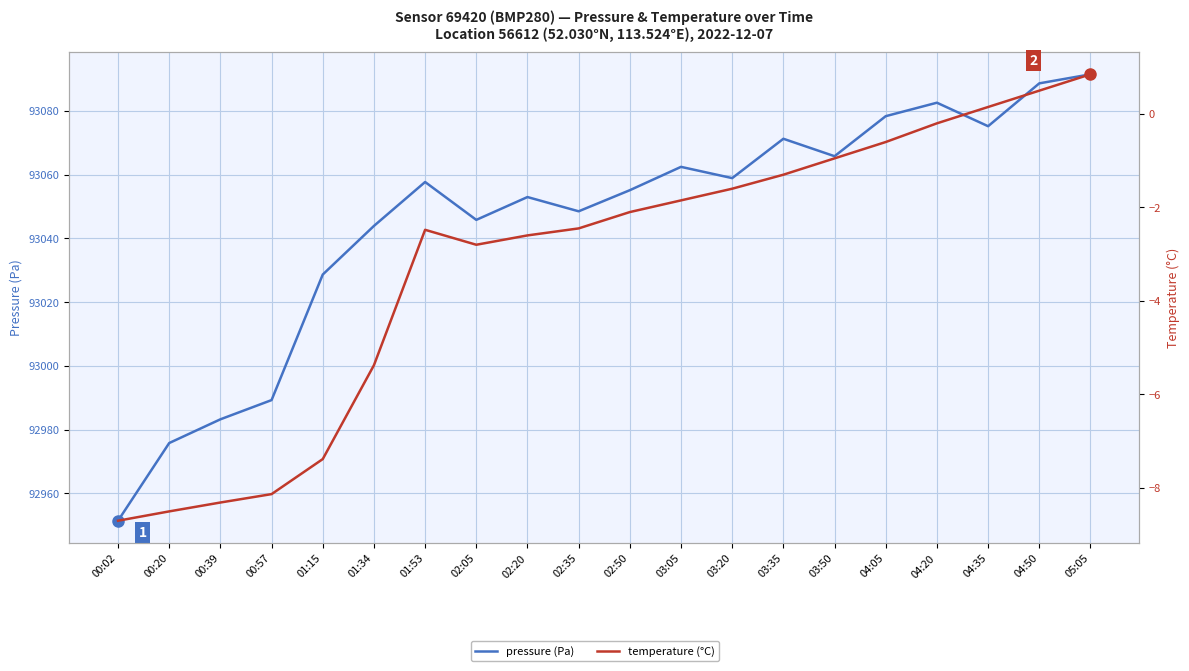

What is the total value across all series at 03:35?

93069.9